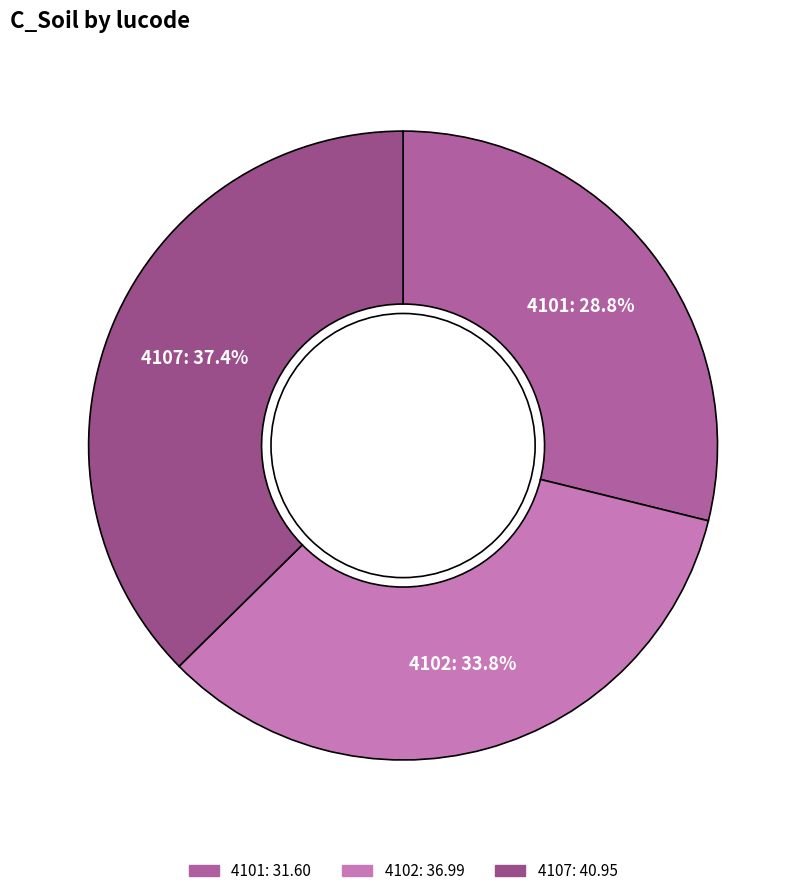

To the nearest percent, what percentage of the pie is 4102?

34%